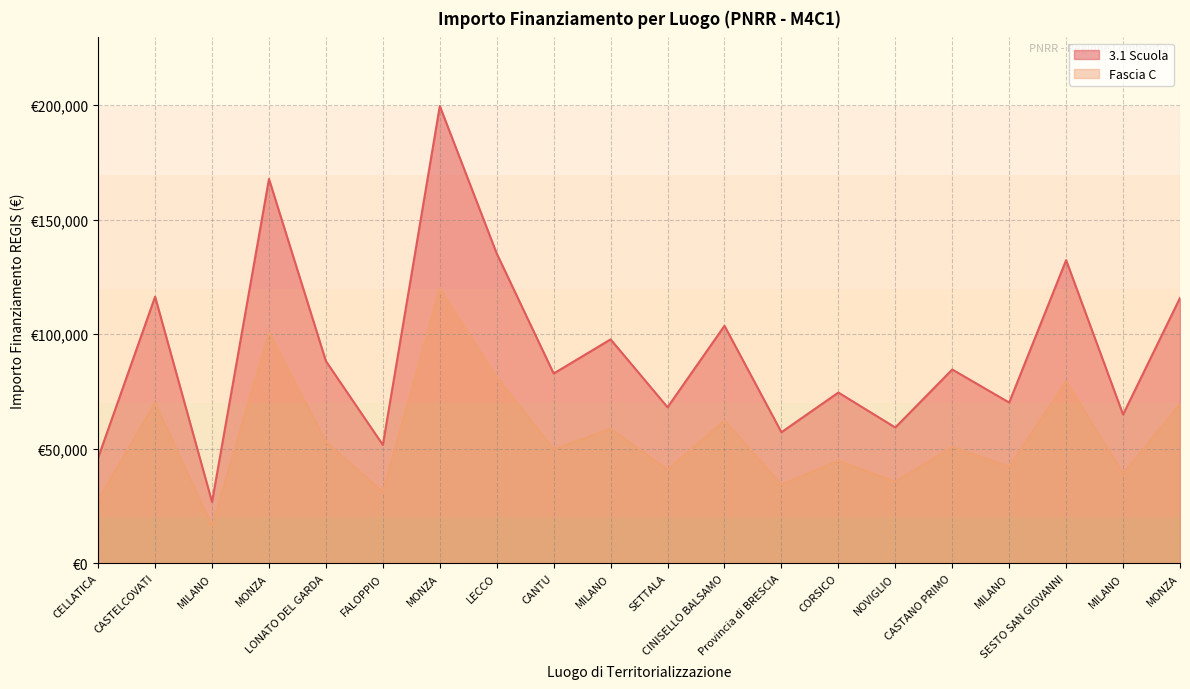

Is it true that Fascia C equals 128648.0 at SESTO SAN GIOVANNI?

False